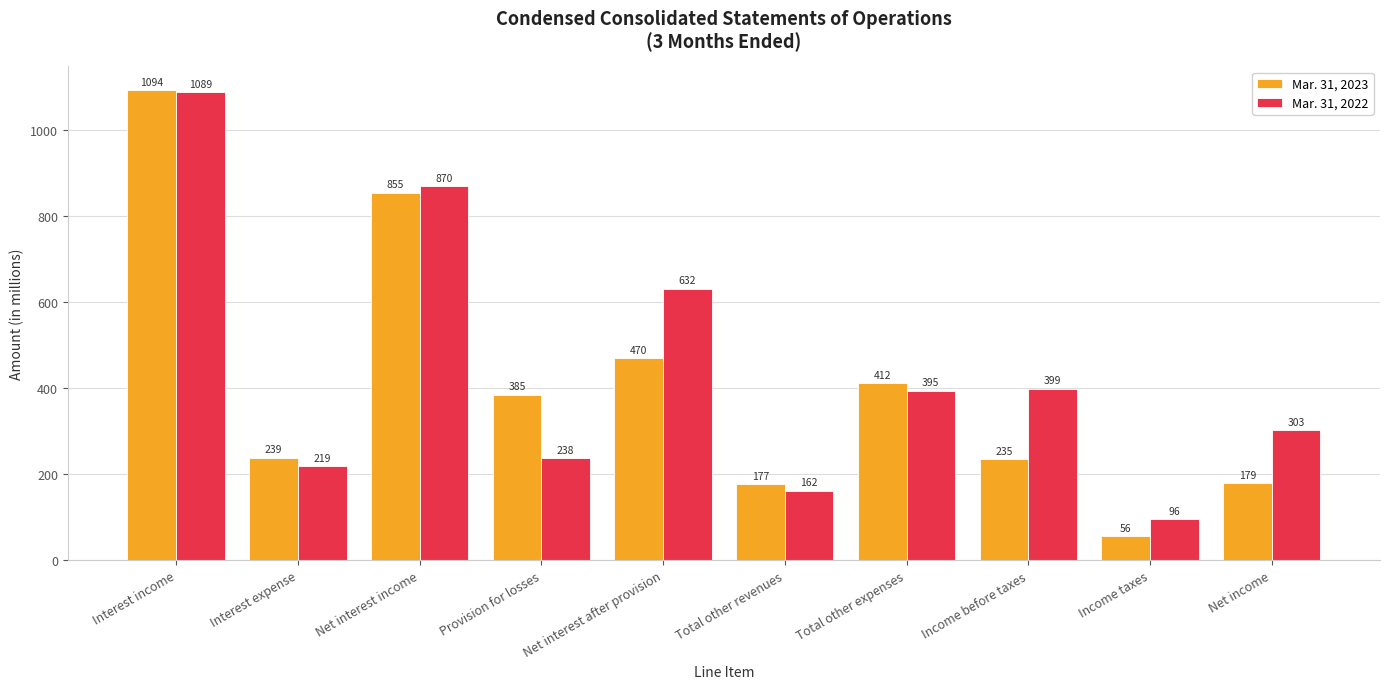

What is the average value of the Mar. 31, 2022 series?

440